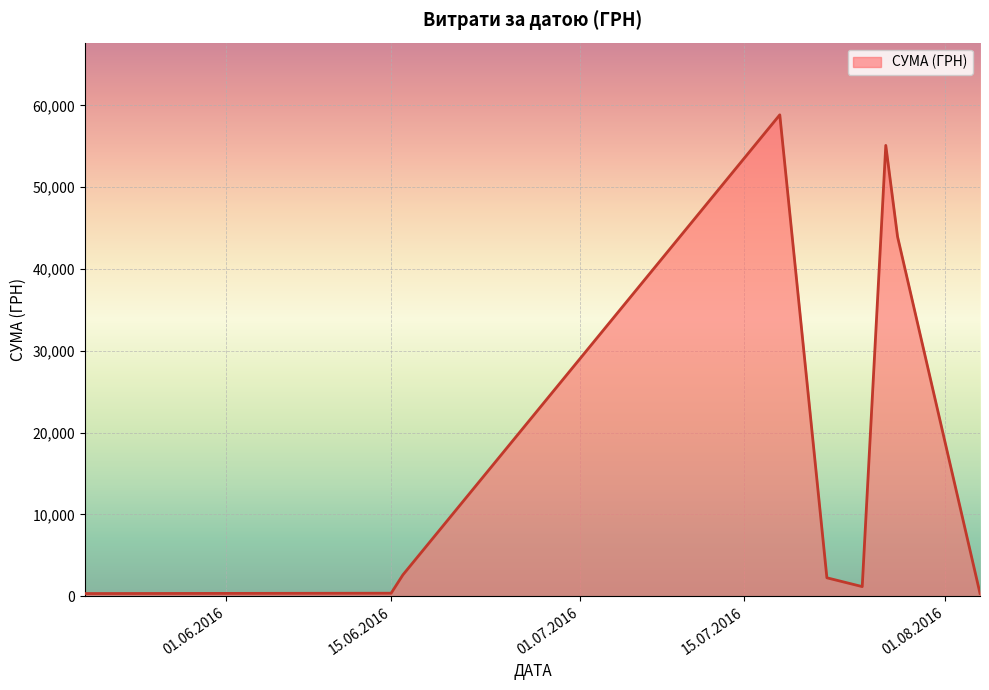

What is the average value?

18331.8